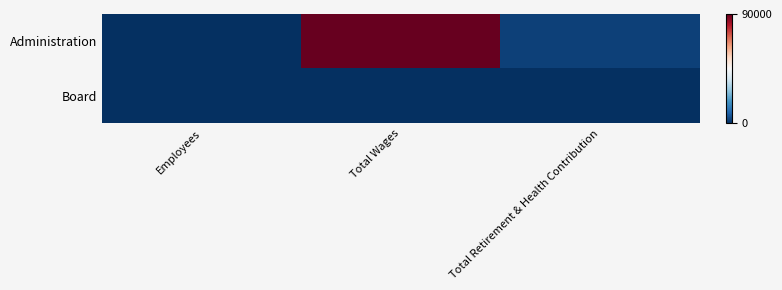

Which series has the largest total across all categories?

Administration